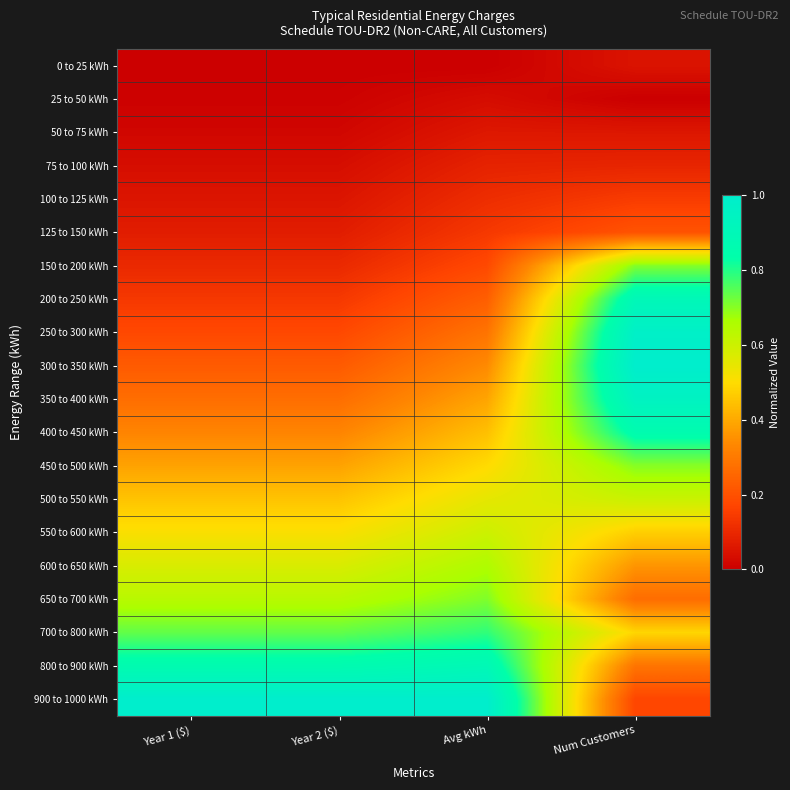

Reading left to right, list all the values displayed in this chart.

0 to 25 kWh: Year 1 ($)=0.0	Year 2 ($)=0.0	Avg kWh=0.0	Num Customers=0.0
25 to 50 kWh: Year 1 ($)=0.0	Year 2 ($)=0.0	Avg kWh=0.0	Num Customers=0.0
50 to 75 kWh: Year 1 ($)=0.0	Year 2 ($)=0.0	Avg kWh=0.1	Num Customers=0.1
75 to 100 kWh: Year 1 ($)=0.0	Year 2 ($)=0.0	Avg kWh=0.1	Num Customers=0.1
100 to 125 kWh: Year 1 ($)=0.1	Year 2 ($)=0.1	Avg kWh=0.1	Num Customers=0.1
125 to 150 kWh: Year 1 ($)=0.1	Year 2 ($)=0.1	Avg kWh=0.1	Num Customers=0.2
150 to 200 kWh: Year 1 ($)=0.1	Year 2 ($)=0.1	Avg kWh=0.2	Num Customers=0.7
200 to 250 kWh: Year 1 ($)=0.1	Year 2 ($)=0.1	Avg kWh=0.2	Num Customers=0.9
250 to 300 kWh: Year 1 ($)=0.2	Year 2 ($)=0.2	Avg kWh=0.3	Num Customers=1.0
300 to 350 kWh: Year 1 ($)=0.2	Year 2 ($)=0.2	Avg kWh=0.3	Num Customers=1.0
350 to 400 kWh: Year 1 ($)=0.3	Year 2 ($)=0.3	Avg kWh=0.4	Num Customers=0.9
400 to 450 kWh: Year 1 ($)=0.3	Year 2 ($)=0.3	Avg kWh=0.4	Num Customers=0.9
450 to 500 kWh: Year 1 ($)=0.4	Year 2 ($)=0.4	Avg kWh=0.5	Num Customers=0.7
500 to 550 kWh: Year 1 ($)=0.4	Year 2 ($)=0.4	Avg kWh=0.5	Num Customers=0.6
550 to 600 kWh: Year 1 ($)=0.5	Year 2 ($)=0.5	Avg kWh=0.6	Num Customers=0.5
600 to 650 kWh: Year 1 ($)=0.6	Year 2 ($)=0.6	Avg kWh=0.7	Num Customers=0.4
650 to 700 kWh: Year 1 ($)=0.6	Year 2 ($)=0.6	Avg kWh=0.7	Num Customers=0.3
700 to 800 kWh: Year 1 ($)=0.7	Year 2 ($)=0.7	Avg kWh=0.8	Num Customers=0.5
800 to 900 kWh: Year 1 ($)=0.9	Year 2 ($)=0.9	Avg kWh=0.9	Num Customers=0.3
900 to 1000 kWh: Year 1 ($)=1.0	Year 2 ($)=1.0	Avg kWh=1.0	Num Customers=0.2